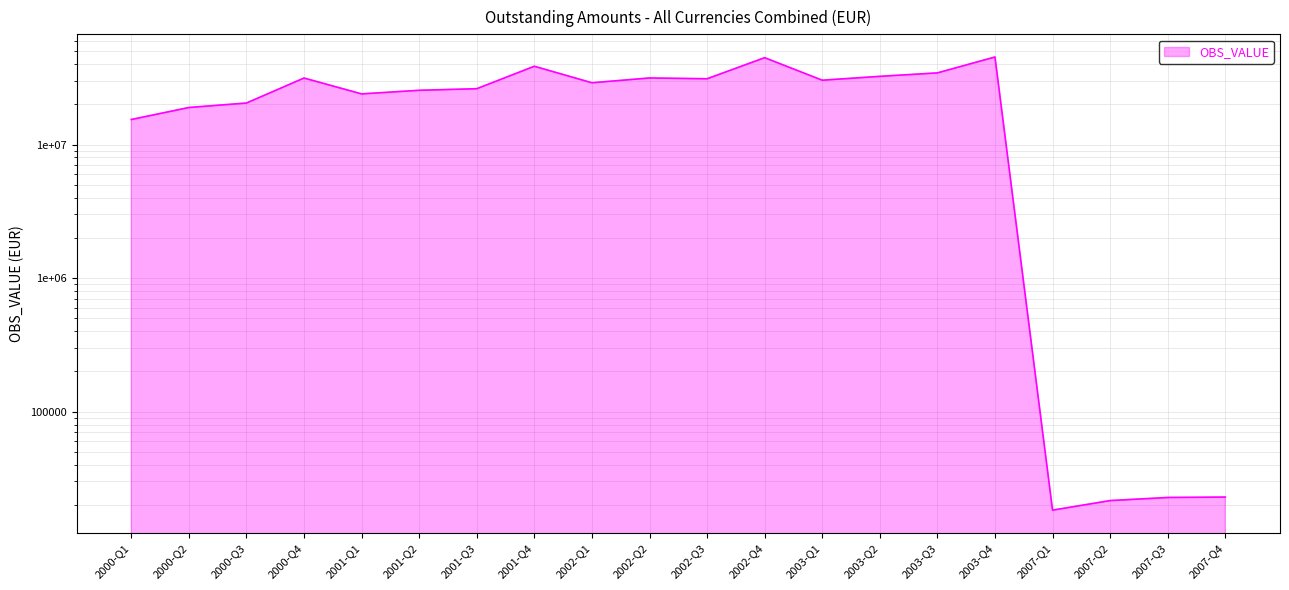

What is the value of the 8th point from the left?

38546432.0